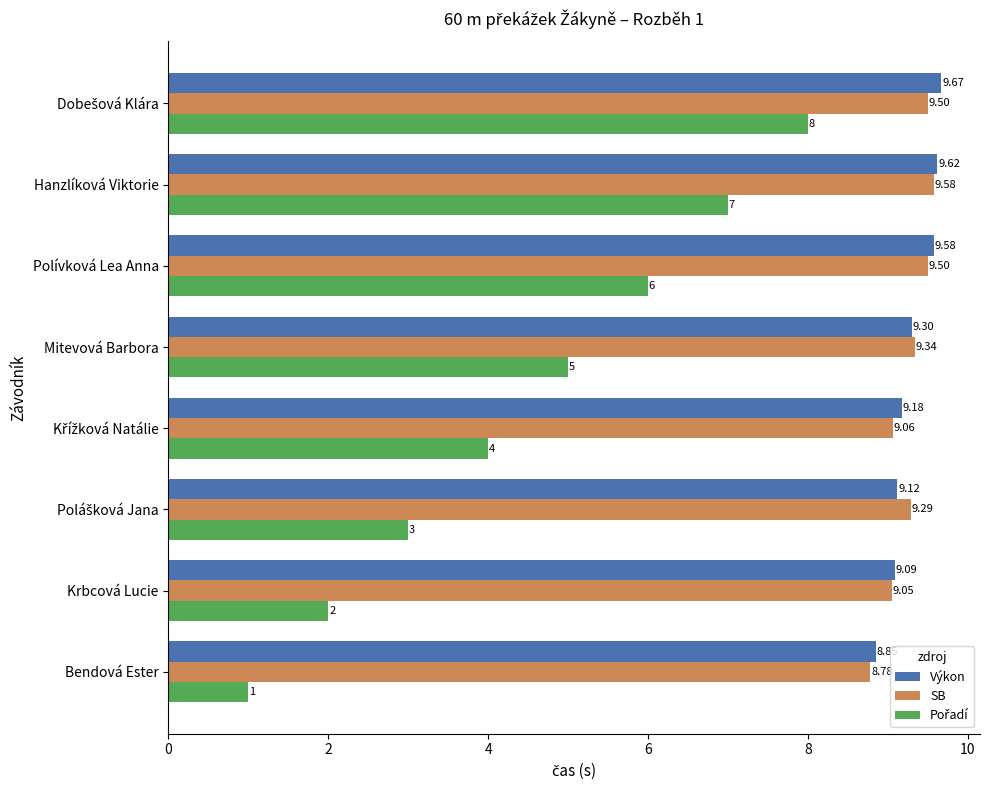

Where is Výkon nearest to the value 9?

Krbcová Lucie